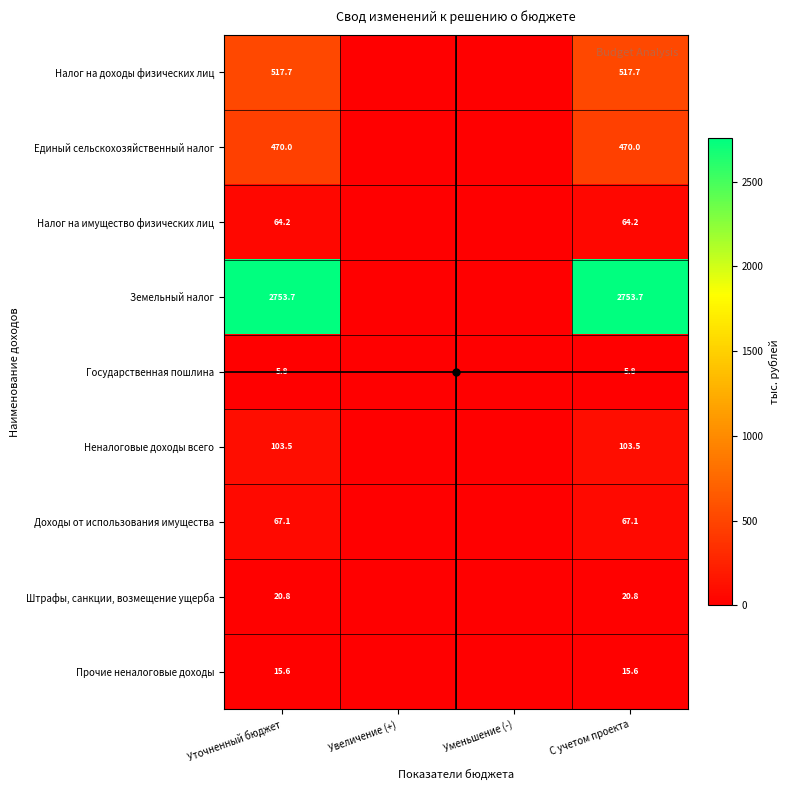

How many distinct data groups are displayed?

9